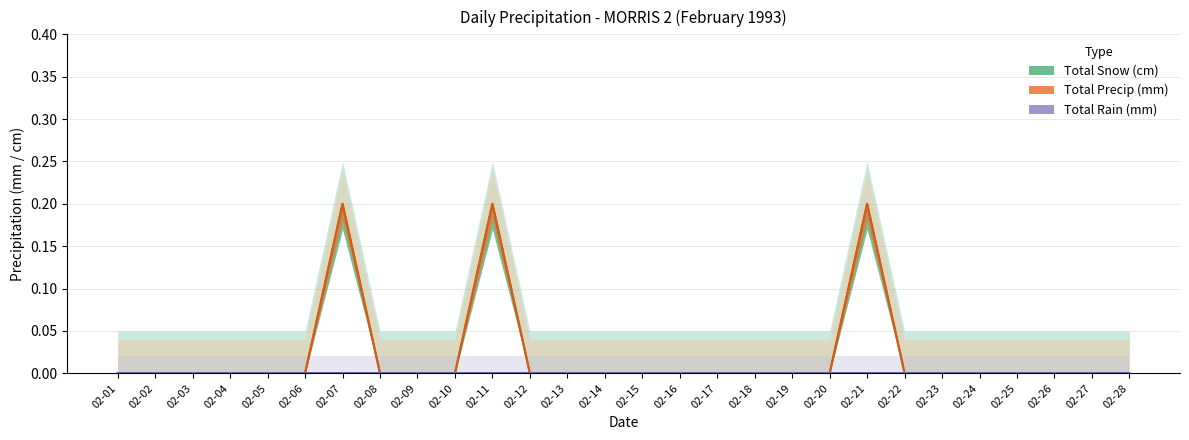

What is the difference between the second highest and minimum values in the Total Snow (cm) series?

0.2